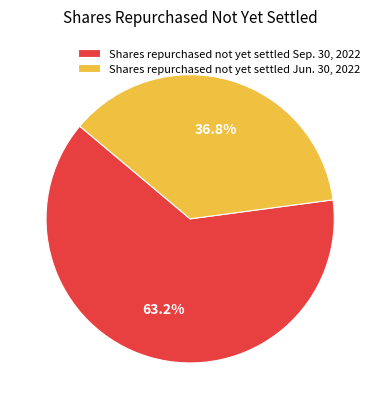

What is the smallest slice in the pie chart?

Shares repurchased not yet settled Jun. 30, 2022